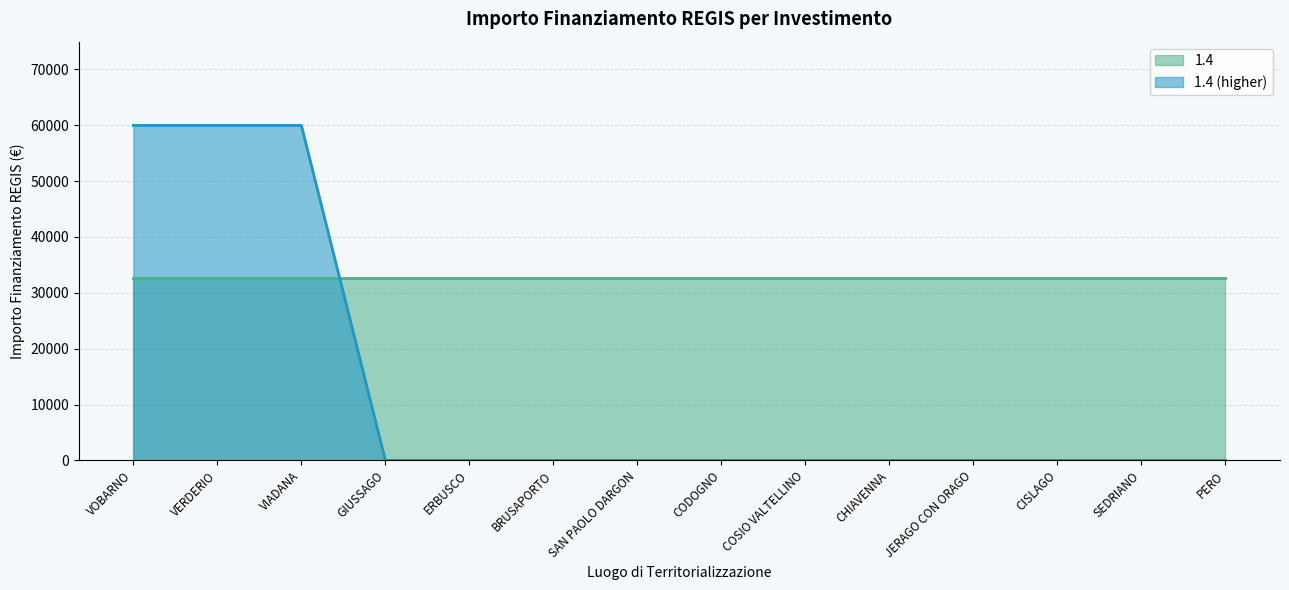

Reading right to left, extract all data points from this chart.

0	0	0	0	0	0	0	0	0	0	0	59966	59966	59966